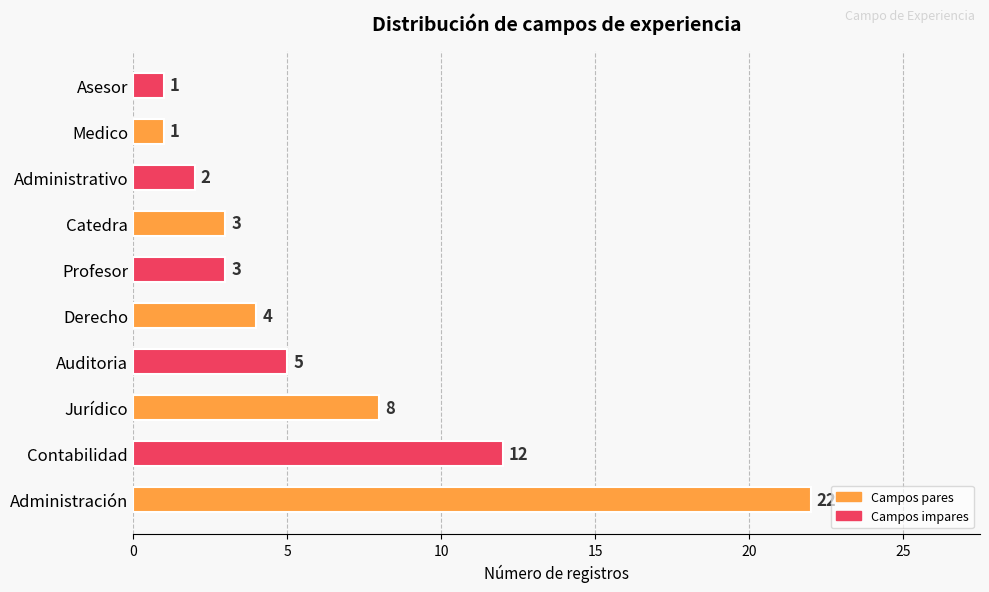

Which label corresponds to the largest value in the chart?

Administración